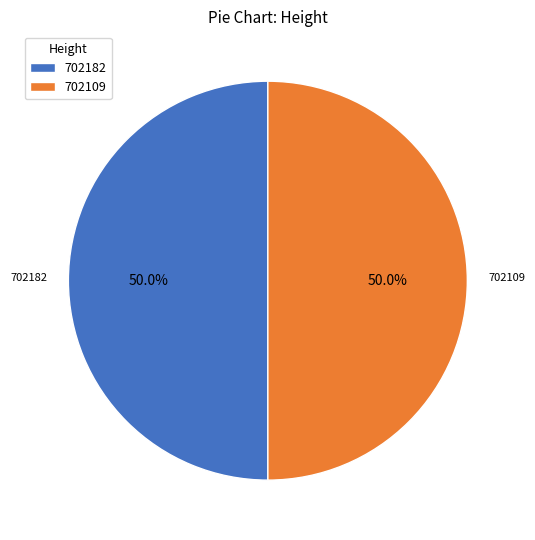

Do 702109 and 702182 together represent more than half of the pie?

Yes